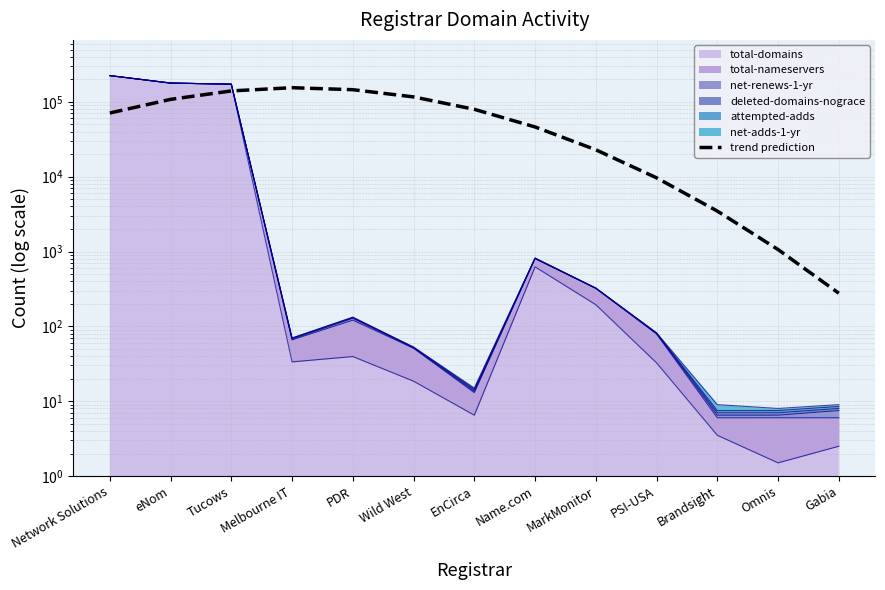

The value at Brandsight is 5937.4. True or false?

False